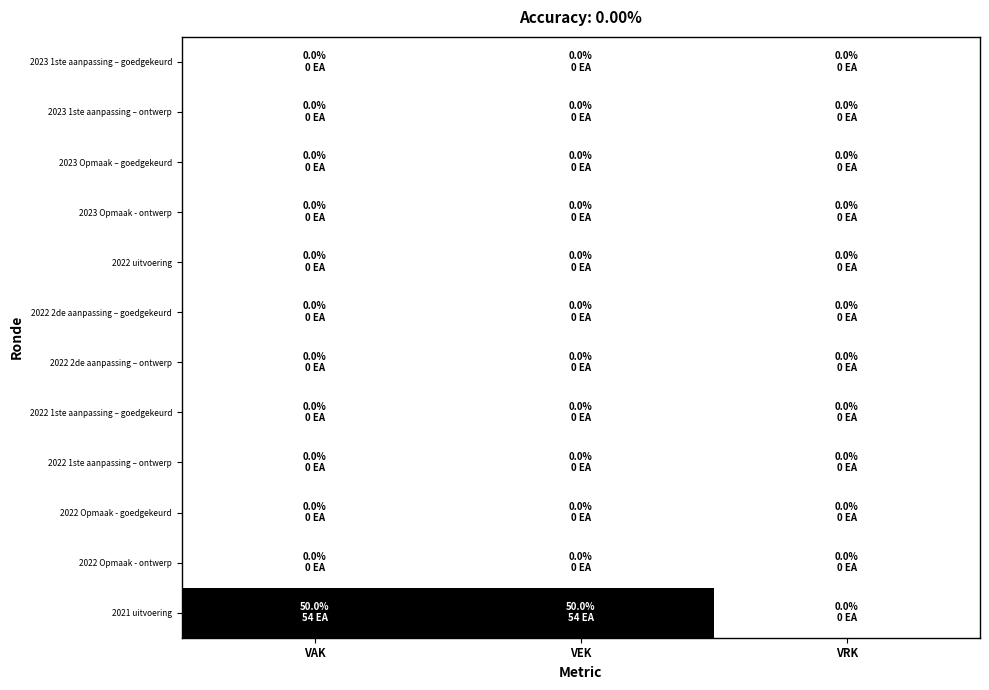

Which series has the largest range (max minus min)?

2021 uitvoering